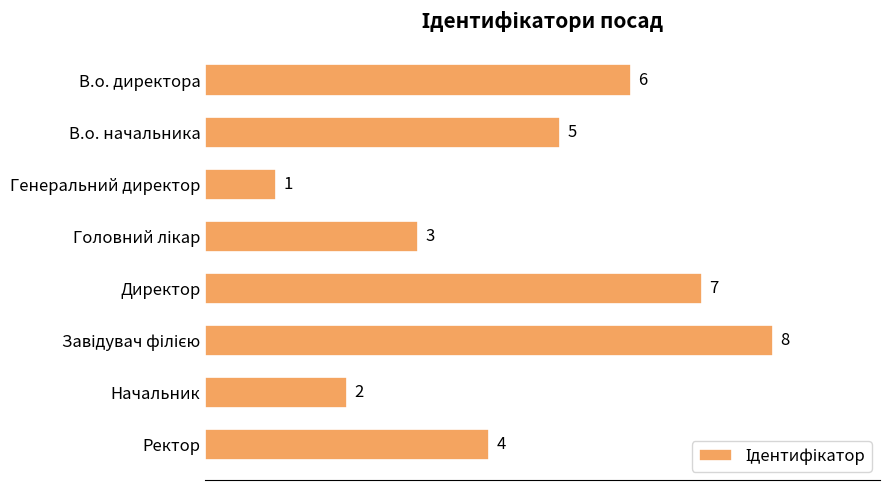

What is the difference between the maximum and minimum values?

7